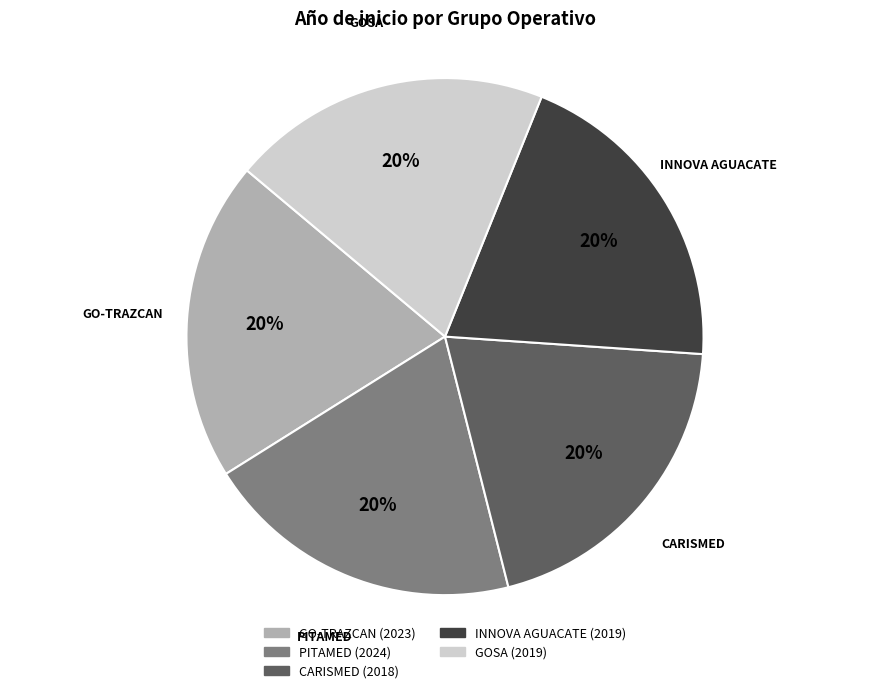

To the nearest percent, what portion does PITAMED represent?

20%